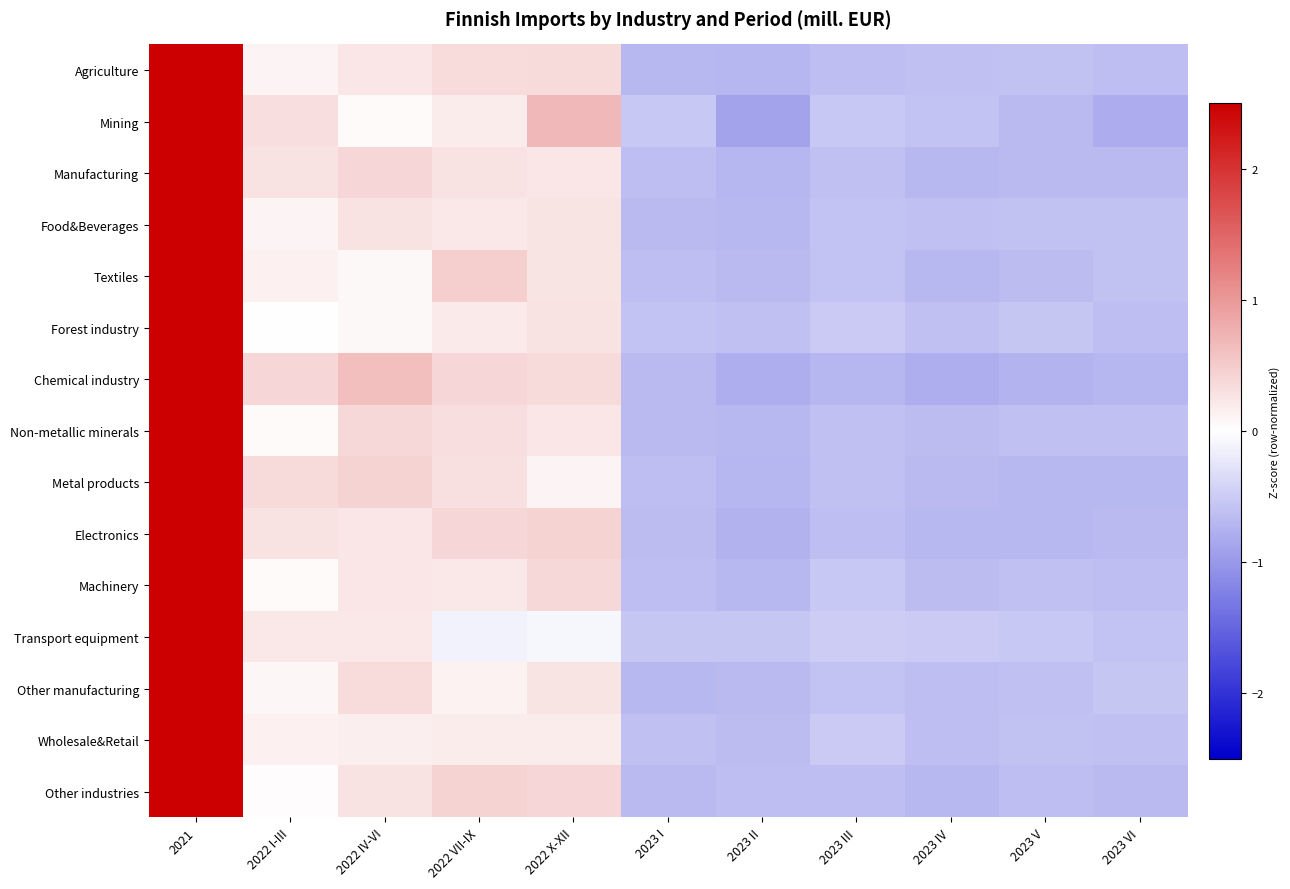

Which label corresponds to the largest value in the chart?

2021